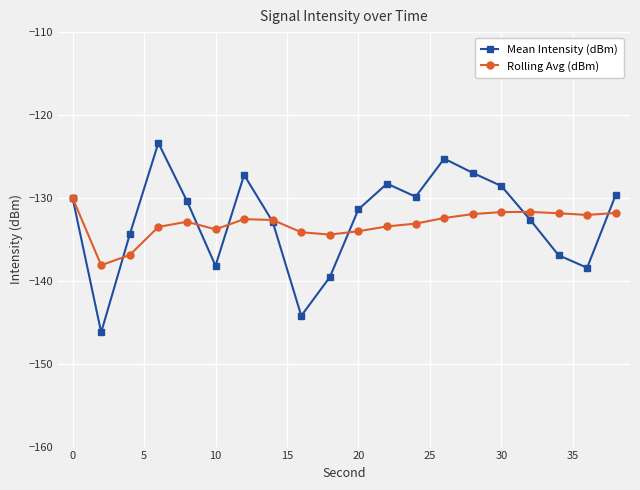

After their last crossing, which series has the higher values: Rolling Avg (dBm) or Mean Intensity (dBm)?

Mean Intensity (dBm)